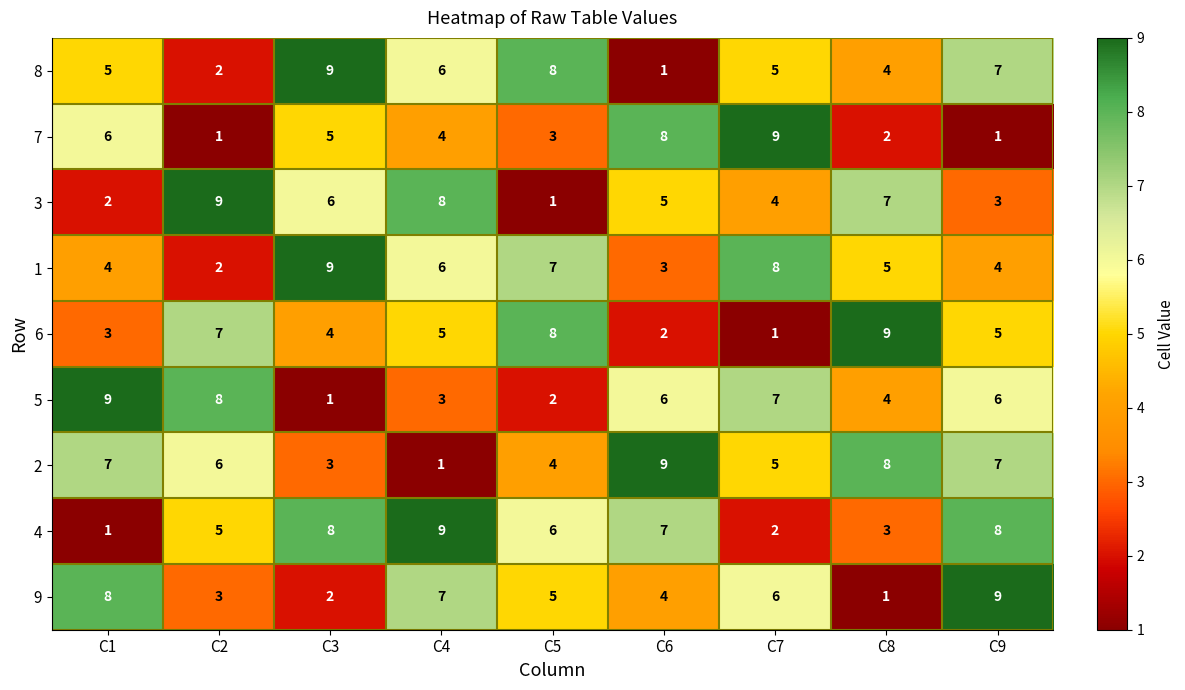

What is the highest value of the 4 series?

9